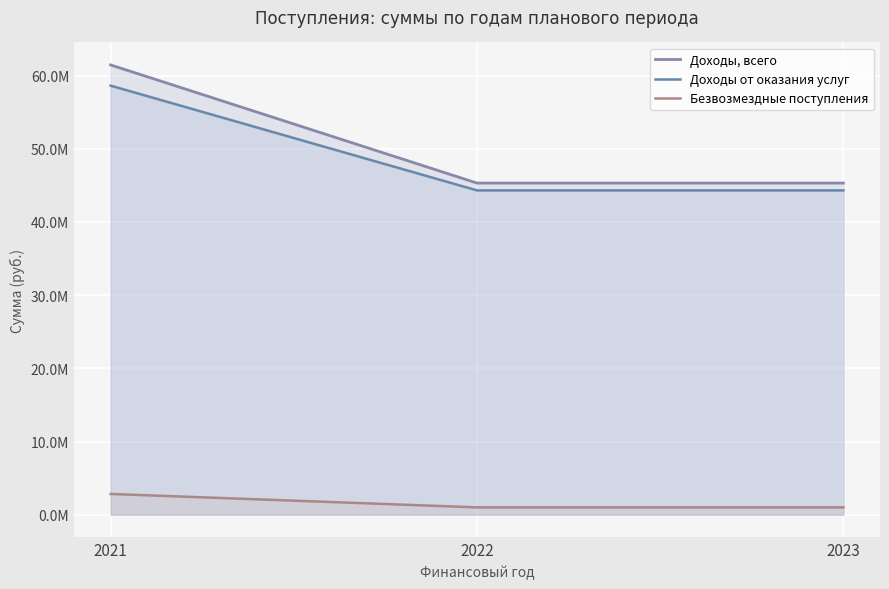

The Безвозмездные поступления series shows 1000000.0 at 2022. True or false?

True